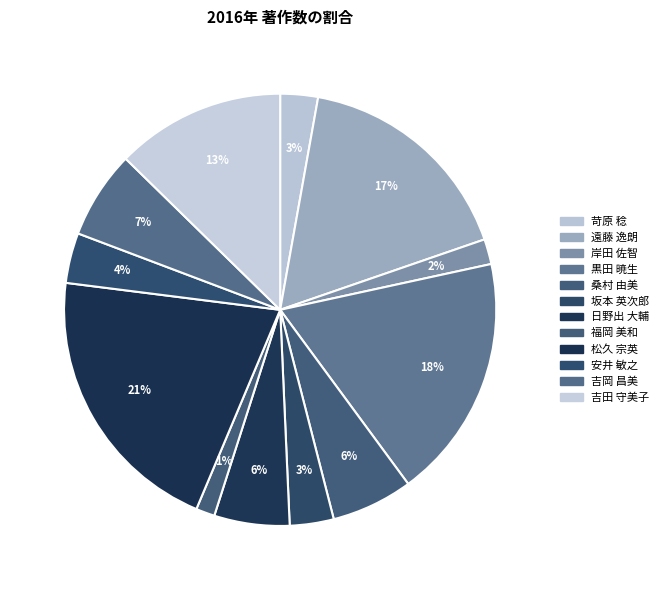

To the nearest percent, what portion does 黒田 暁生 represent?

18%